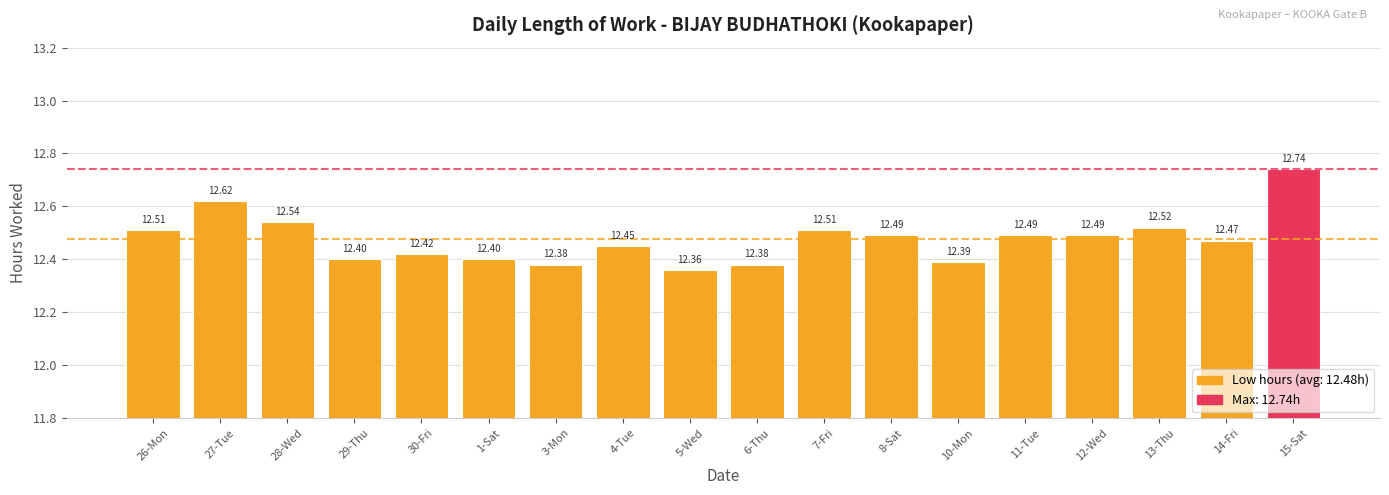

What is the value of the 16th bar from the left?

12.5